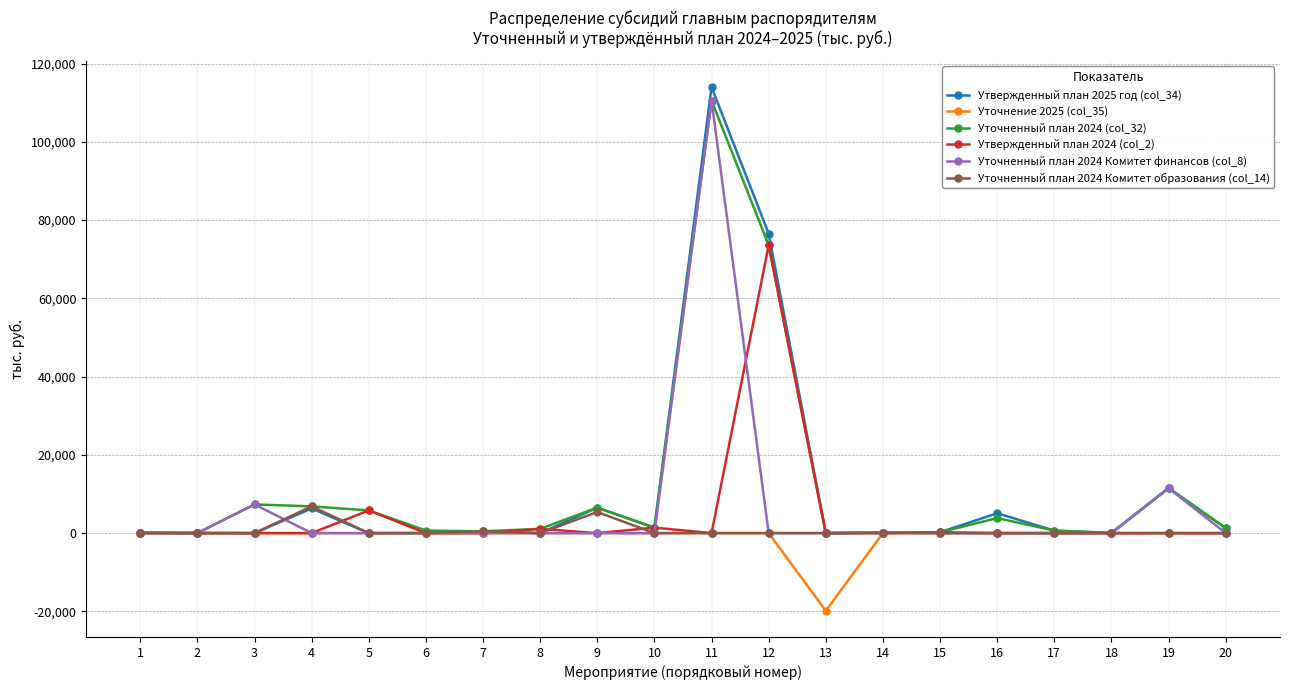

How many lines are shown in the chart?

6